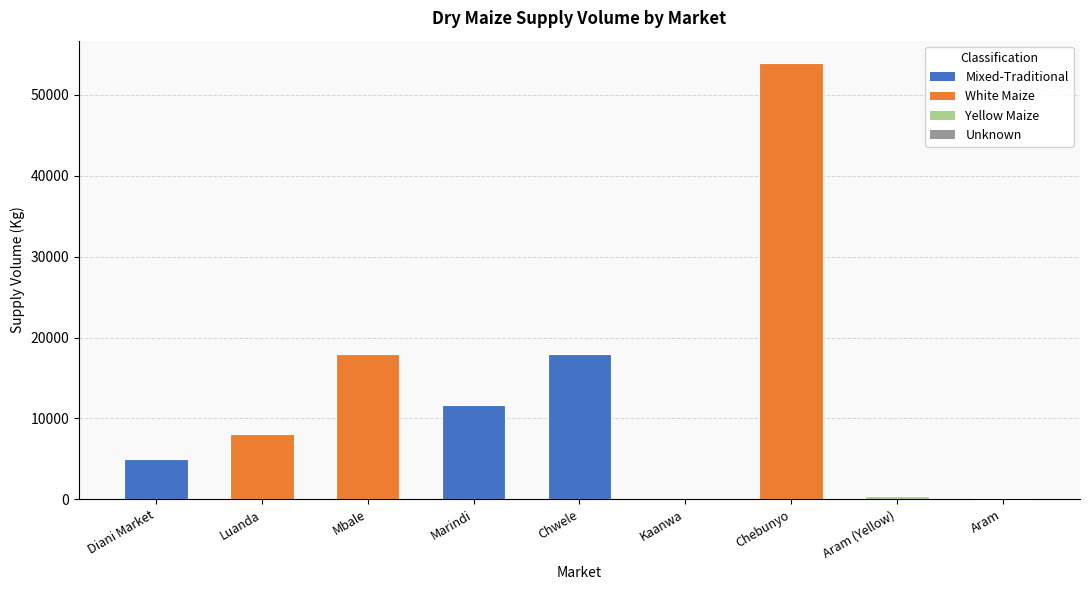

What position from the left is Chwele?

5